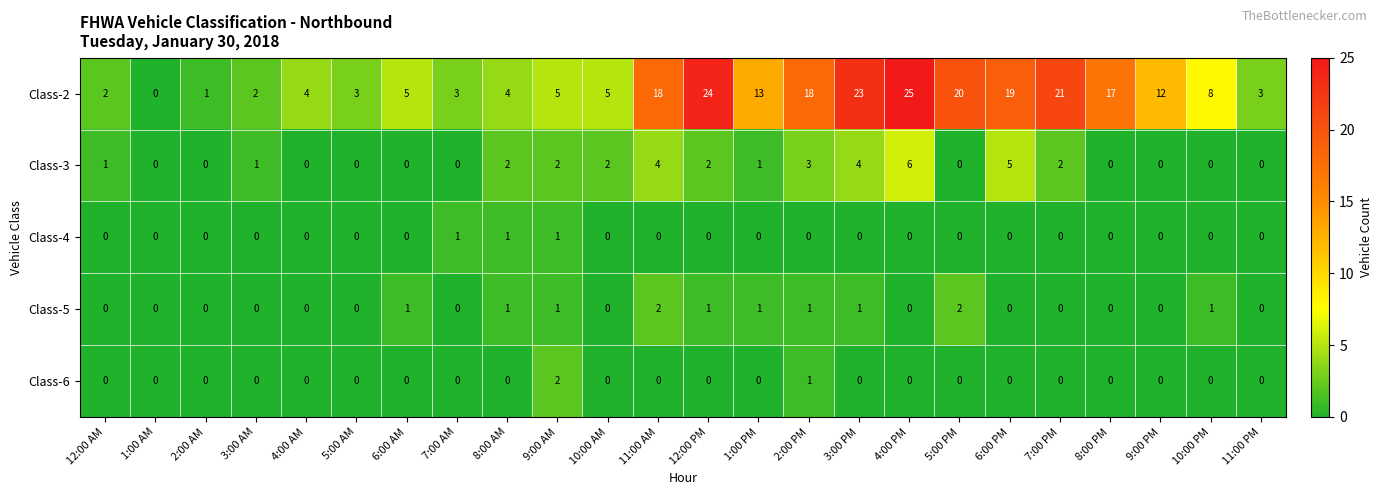

Is it true that Class-5 equals 0 at 8:00 PM?

True